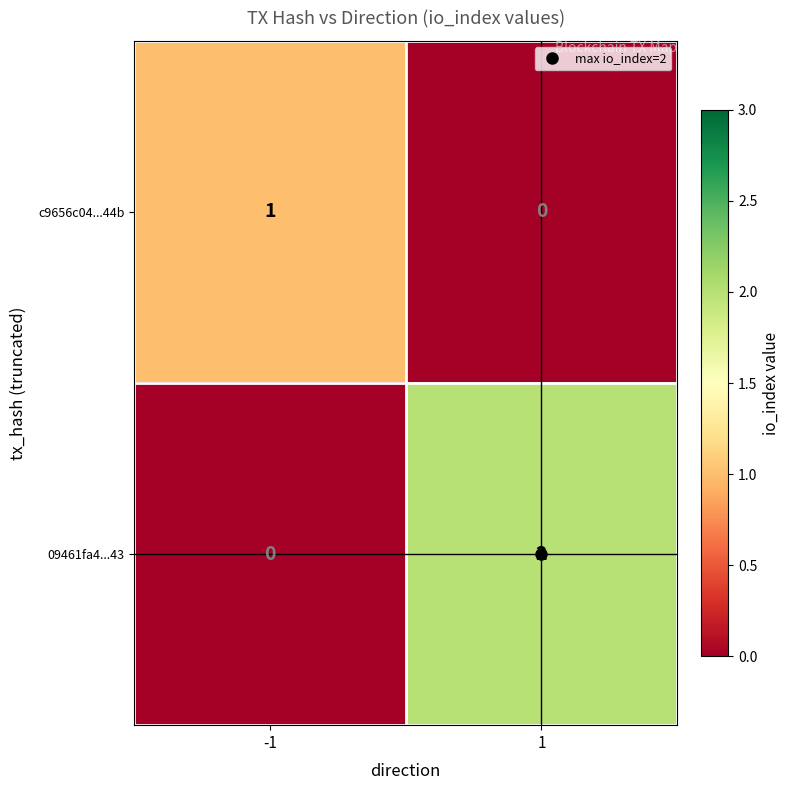

The c9656c04...44b series shows 0 at -1. True or false?

False